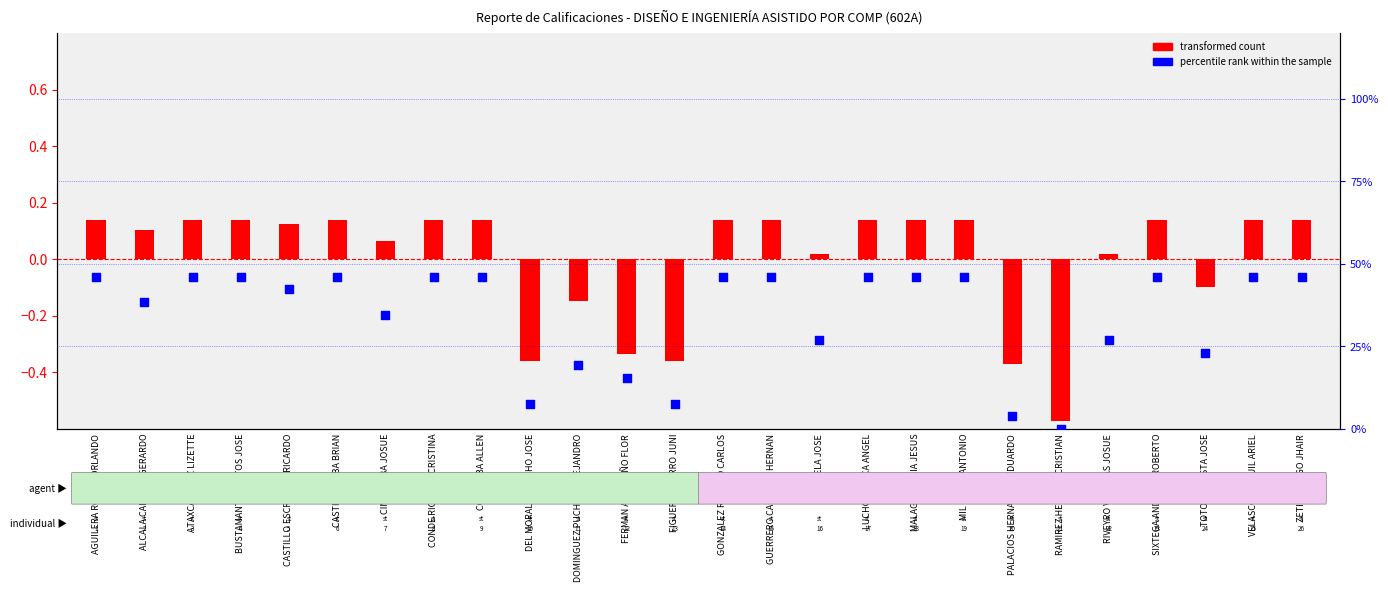

Which series has the widest spread of Y values?

transformed count